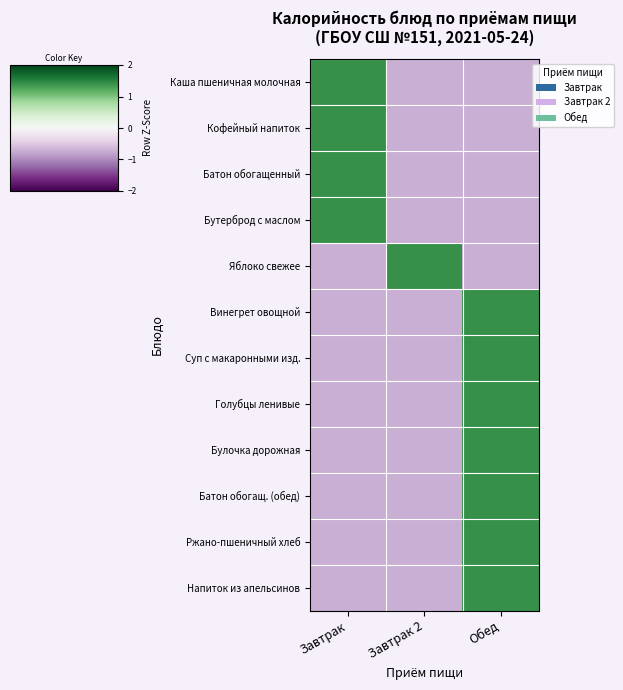

What is the minimum value shown in the chart?

-0.7